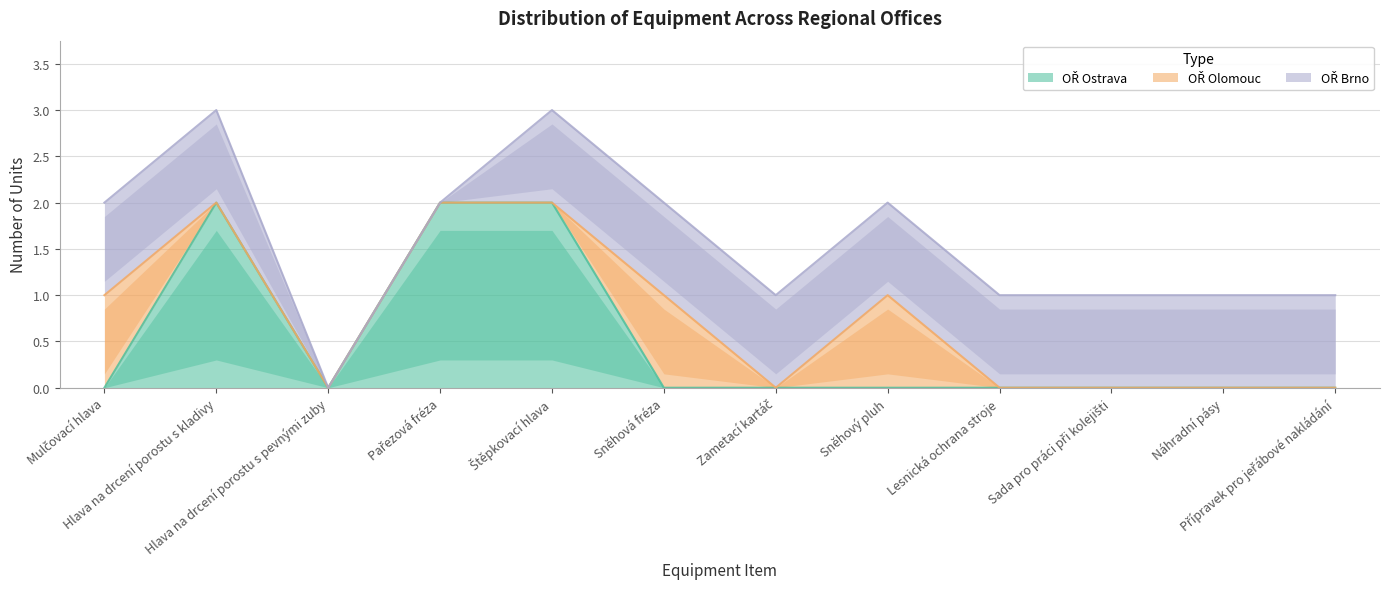

True or false: OŘ Ostrava and OŘ Brno cross at least once.

True